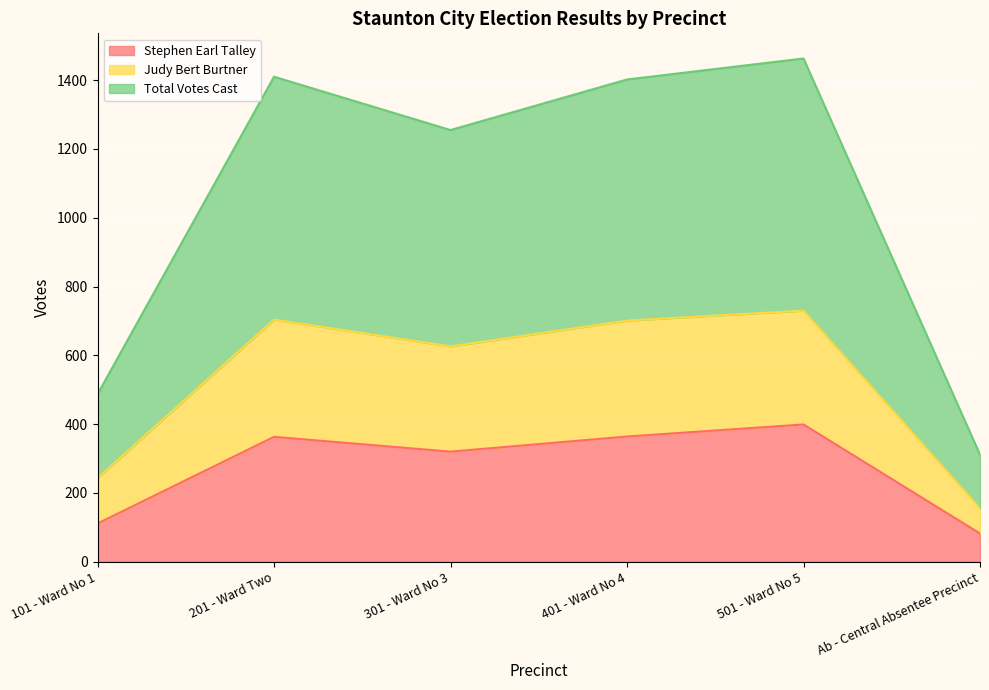

Rank the series by their average value, from highest to lowest.

Total Votes Cast, Judy Bert Burtner, Stephen Earl Talley